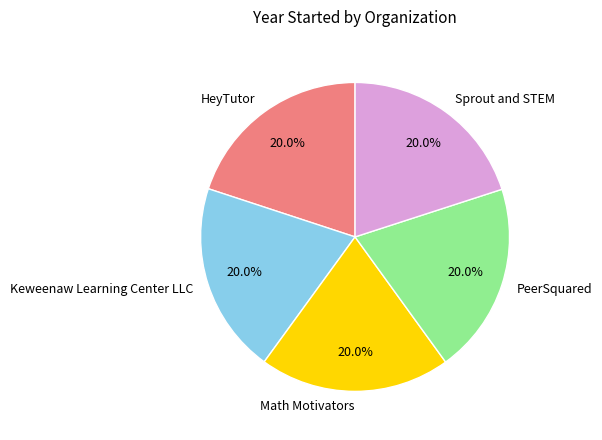

Count the number of slices in the pie.

5